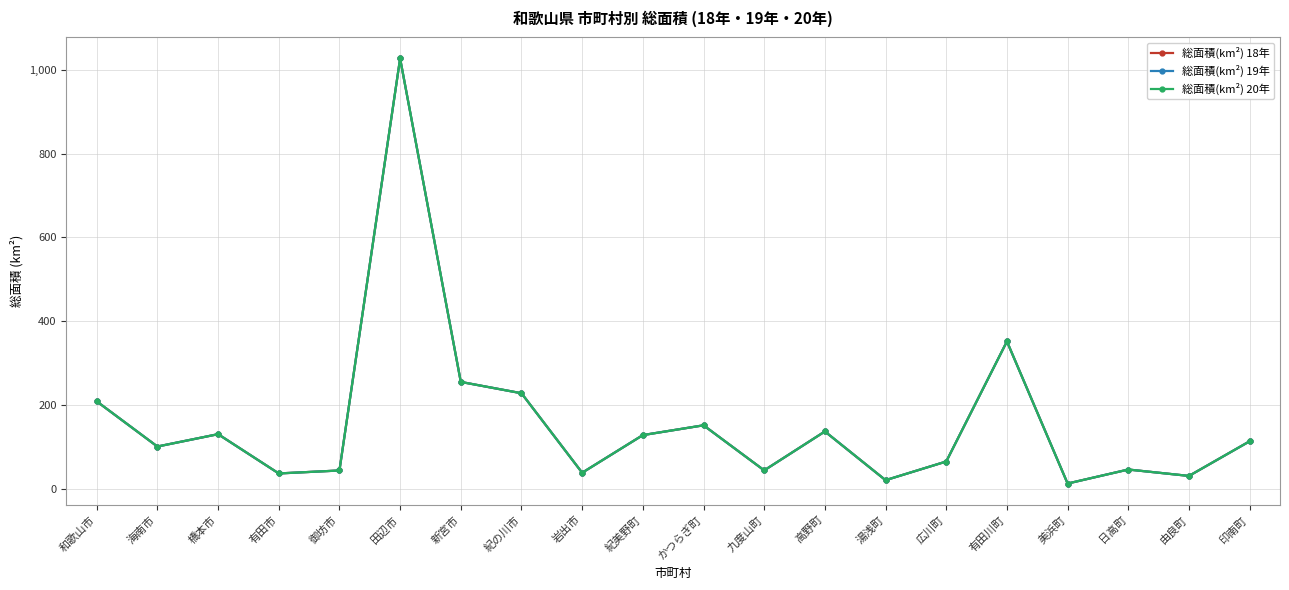

Is this an area chart (filled region under the line)?

No